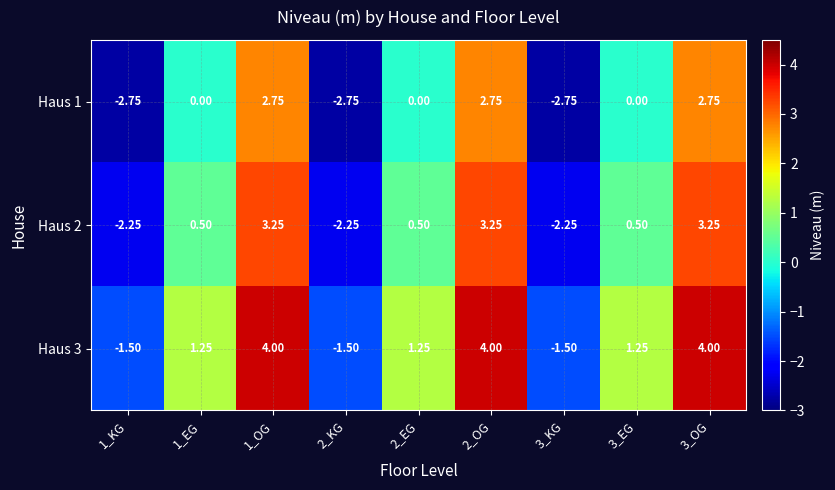

Is the value of Haus 1 at 2_KG greater than the value of Haus 3 at 3_OG?

No